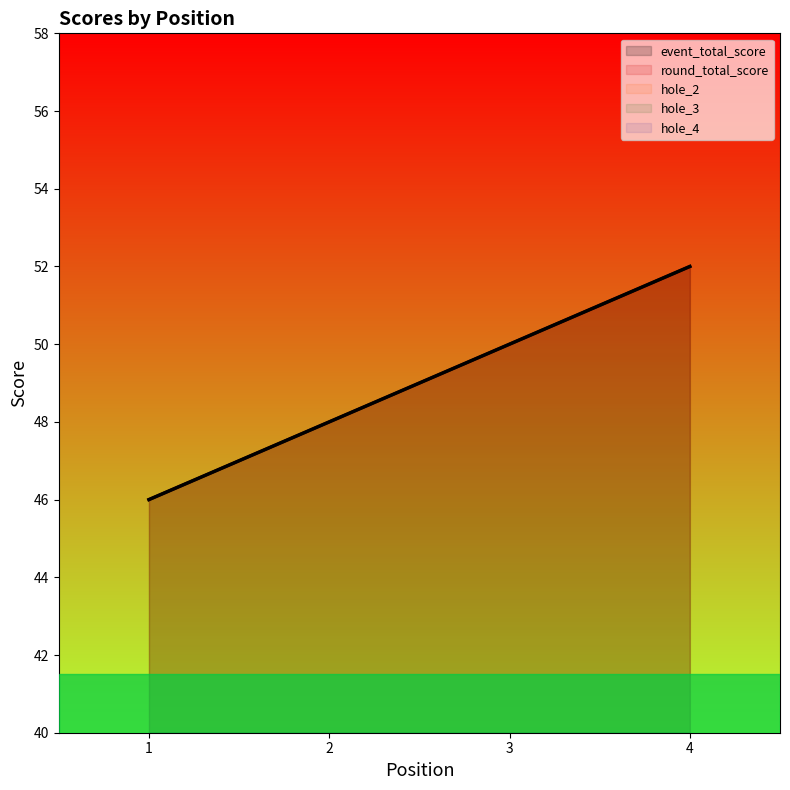

True or false: round_total_score and hole_4 intersect in this chart.

False